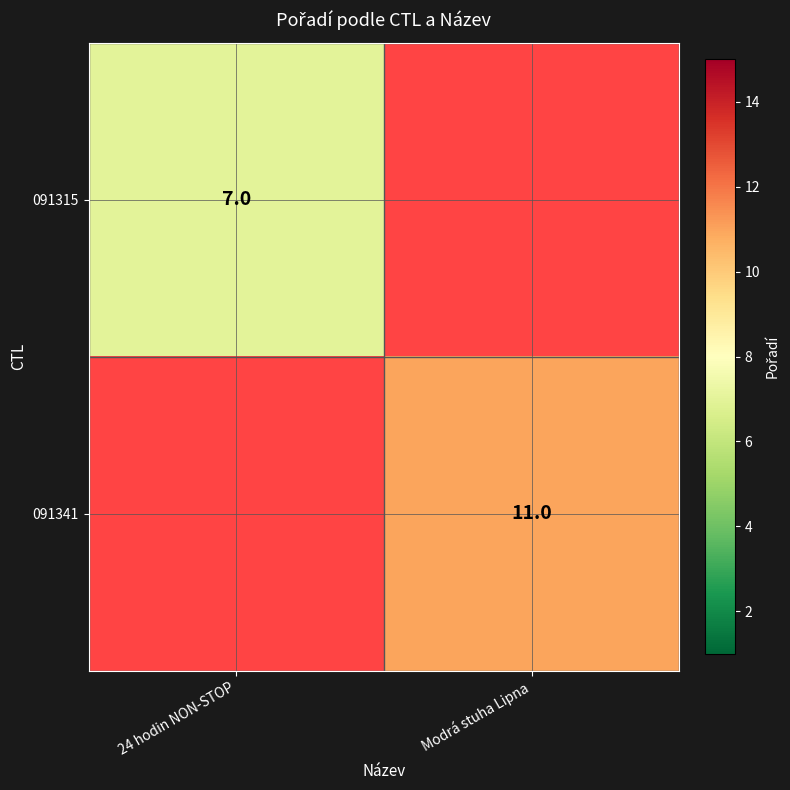

The 091315 series shows 13 at 24 hodin NON-STOP. True or false?

False